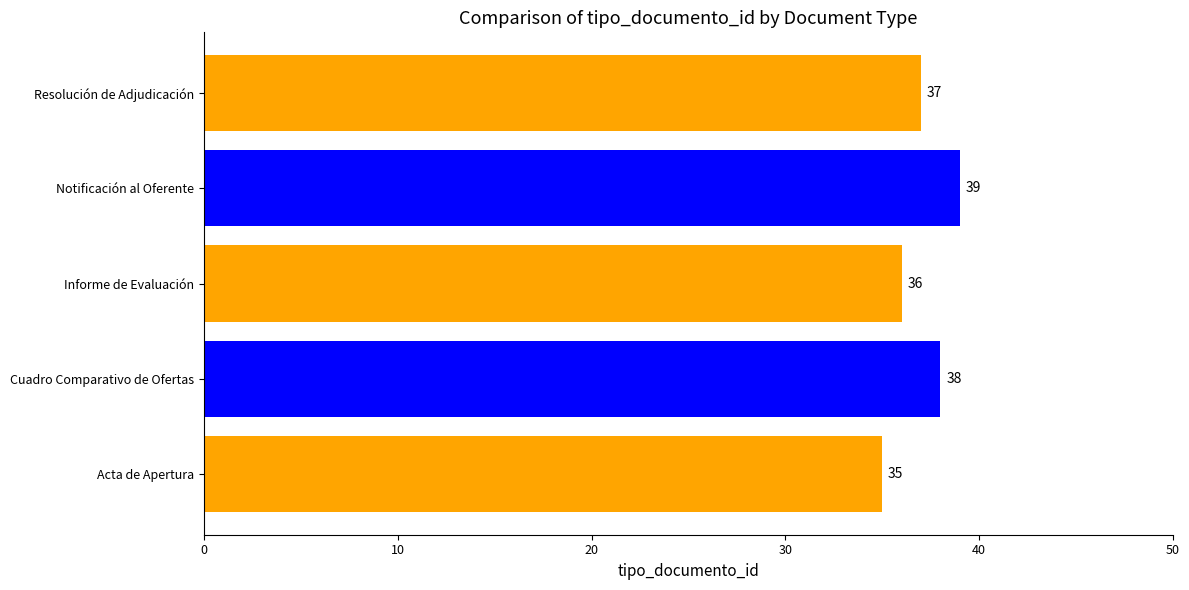

What is the sum of all values?

185